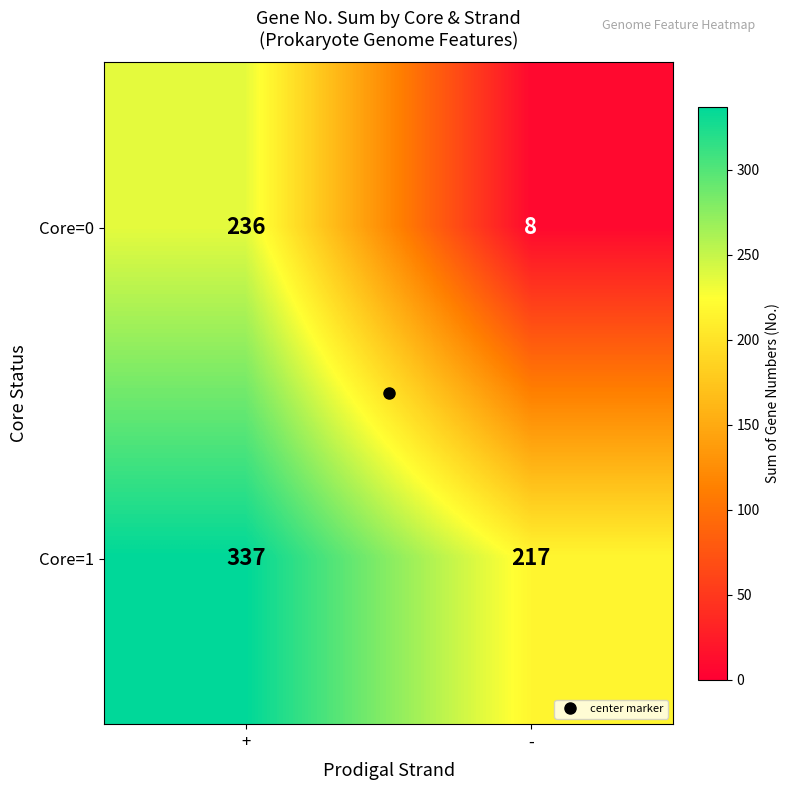

Read the Core=0 value at +.

236